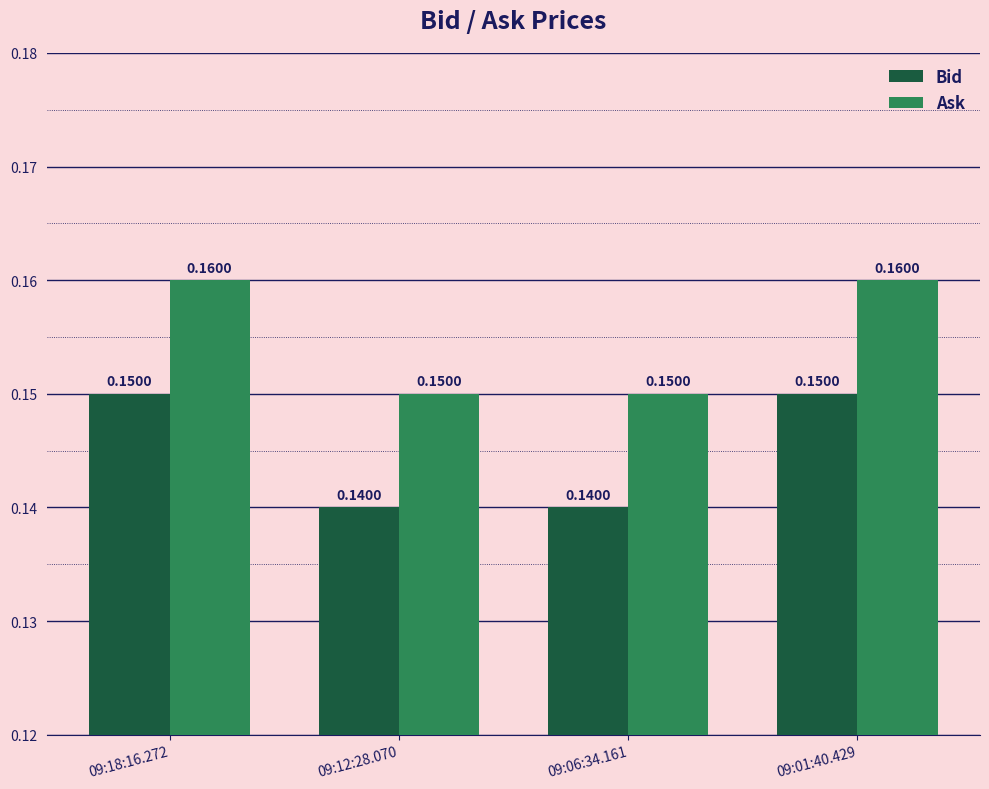

At how many categories does at least one series exceed 0?

4